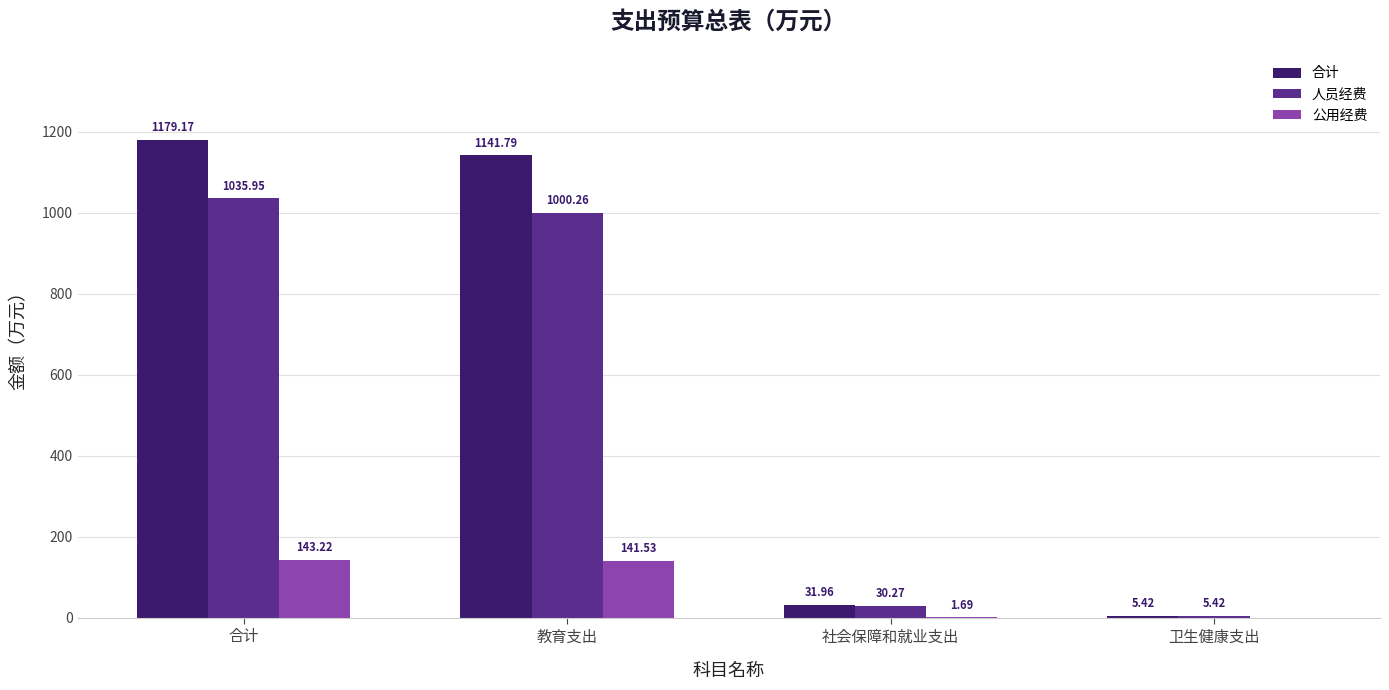

What are all the series names shown in the legend?

合计, 人员经费, 公用经费